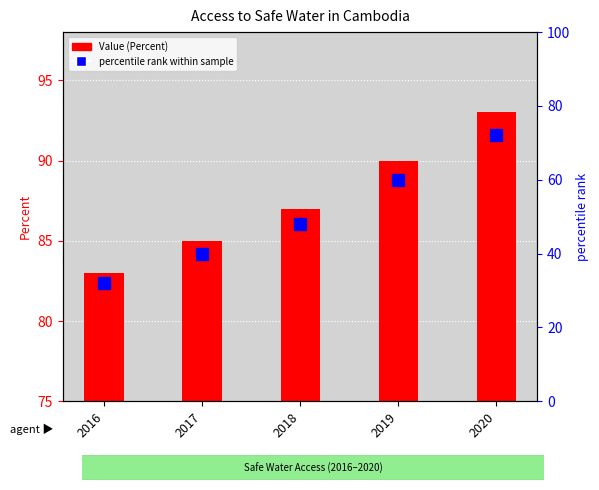

What is the highest value of the Value (Percent) series?

93